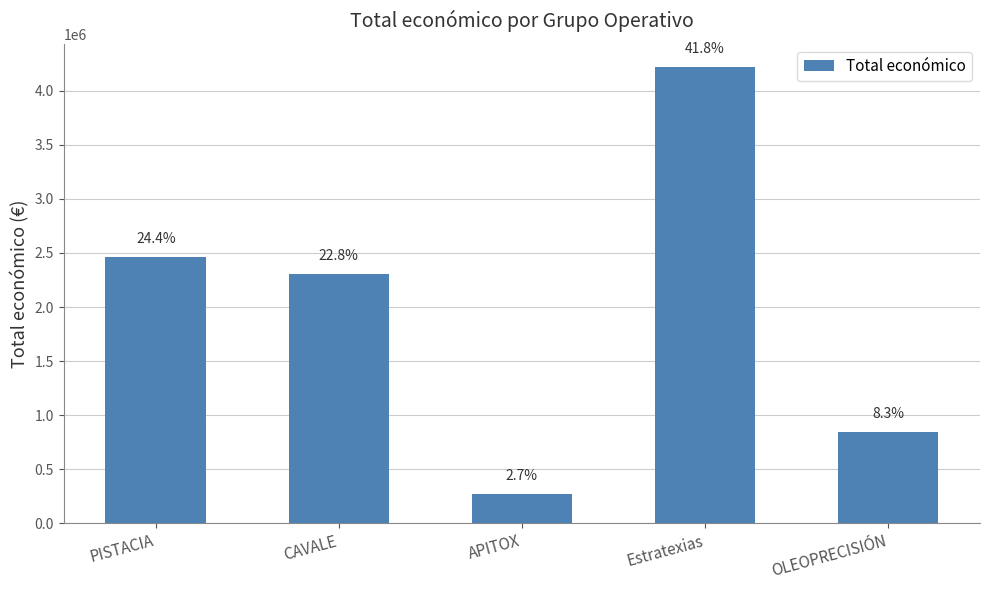

What is the average value?

2022118